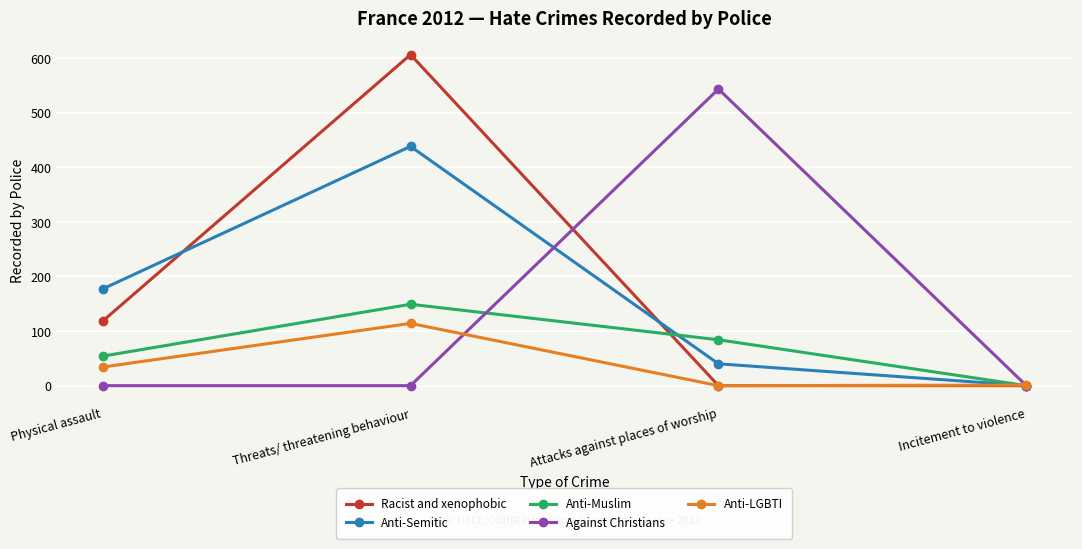

Where is Anti-LGBTI nearest to the value 57?

Physical assault